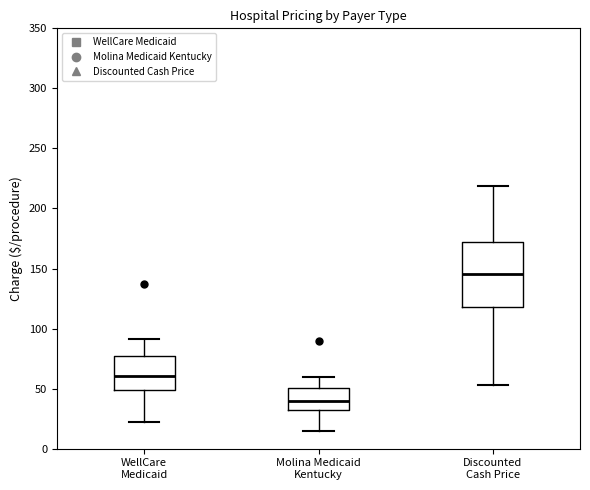

Reading left to right, transcribe this box plot: for each box, give where its median line is, the range the box spans, and where its two whiskers end, as read against the y-axis. The values are not printed on the chart, so give them approximately, as read against the axis.

WellCare Medicaid: median 60, box 50 to 75, whiskers 20 to 90
Molina Medicaid Kentucky: median 40, box 30 to 50, whiskers 15 to 60
Discounted Cash Price: median 145, box 120 to 170, whiskers 55 to 220